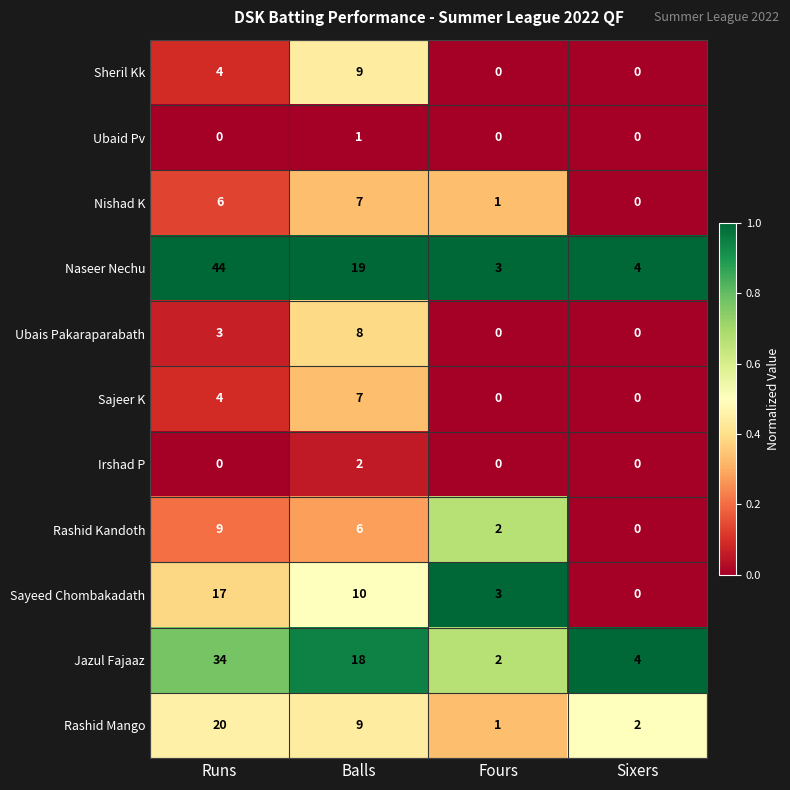

At how many categories does at least one series exceed 0?

4